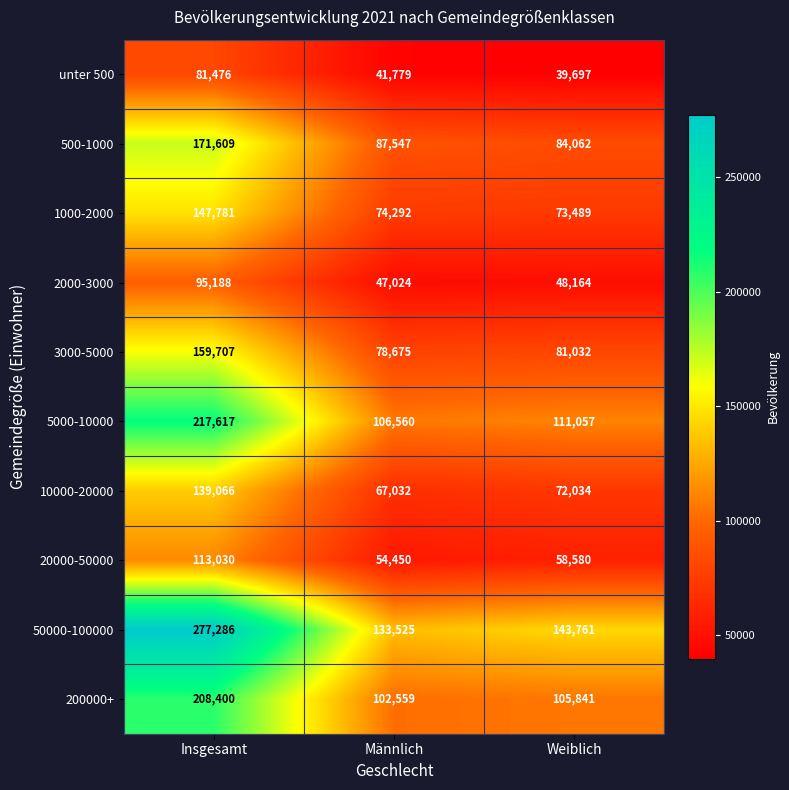

What is the total value across all series at Männlich?

793443